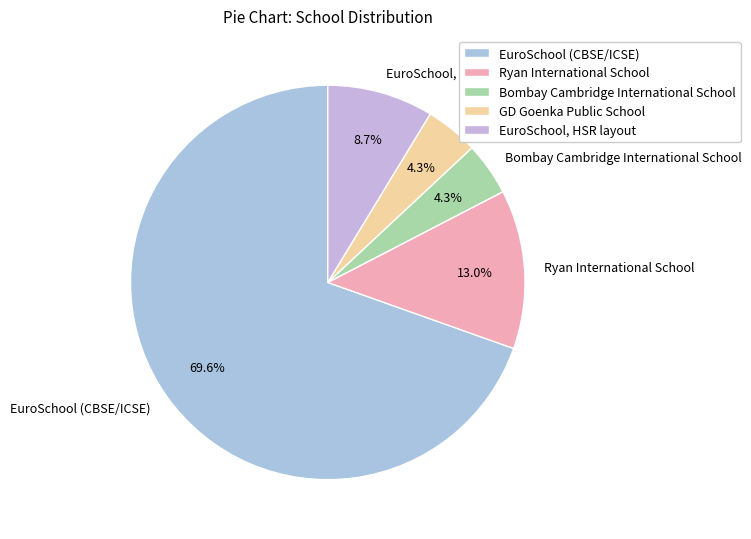

To the nearest percent, what is the combined percentage of Ryan International School and GD Goenka Public School?

17%